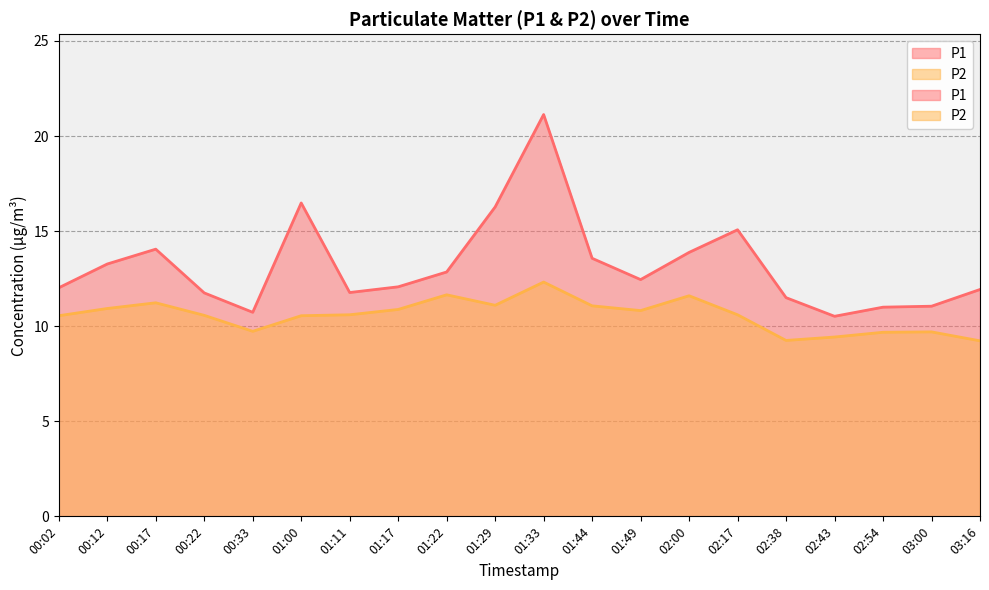

True or false: P1 and P2 intersect in this chart.

False